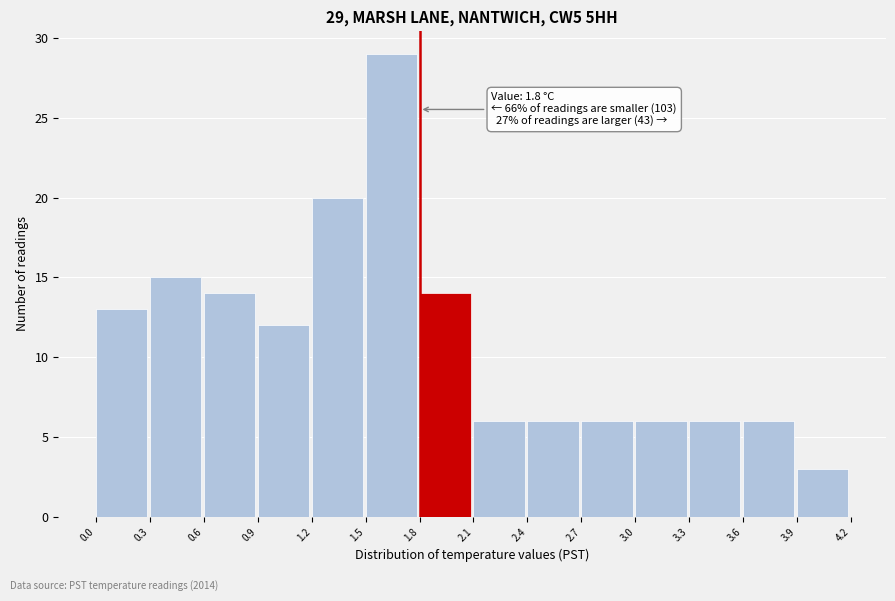

Over which range of the x-axis is the bar tallest?

1.5 to 1.8